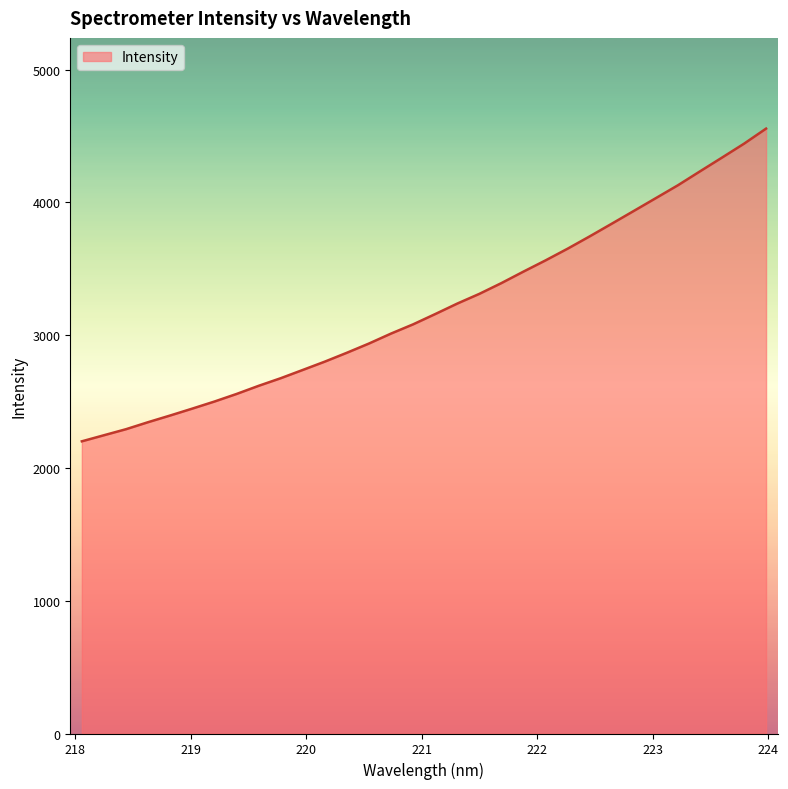

What is the greatest value displayed?

4555.8